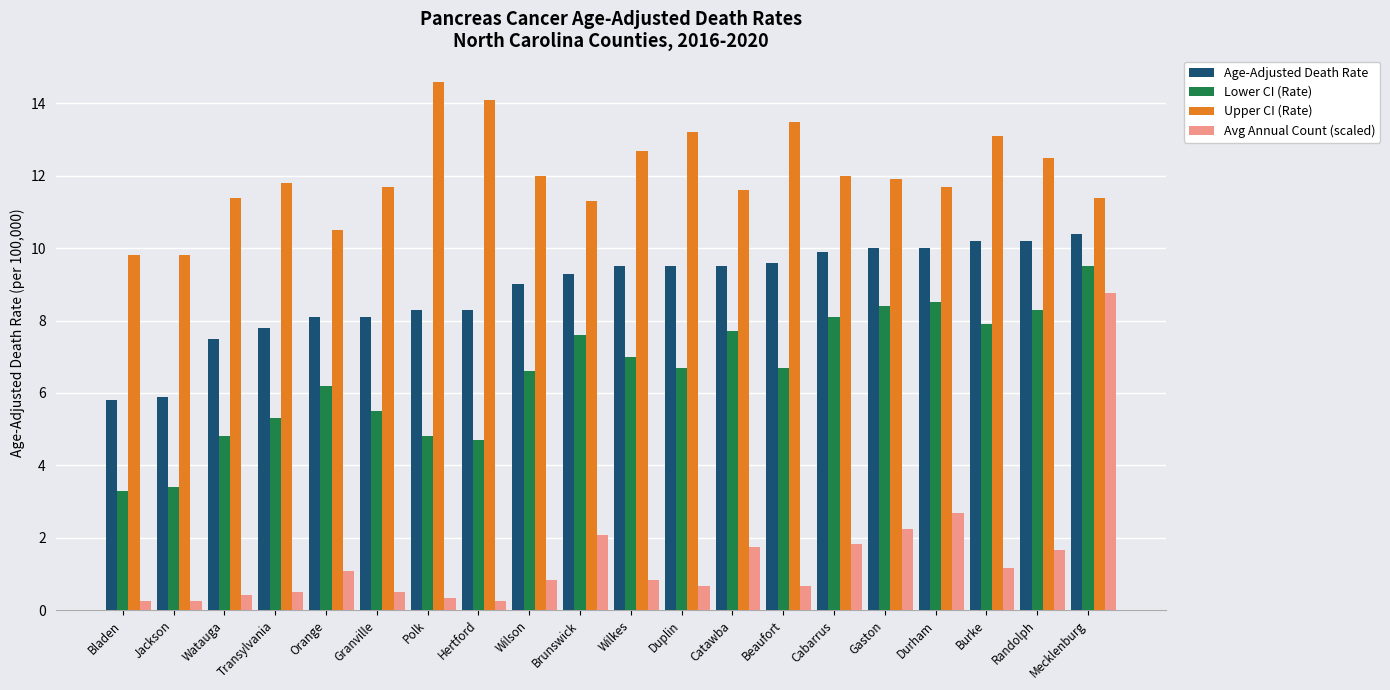

What is the lowest value of the Lower CI (Rate) series?

3.3